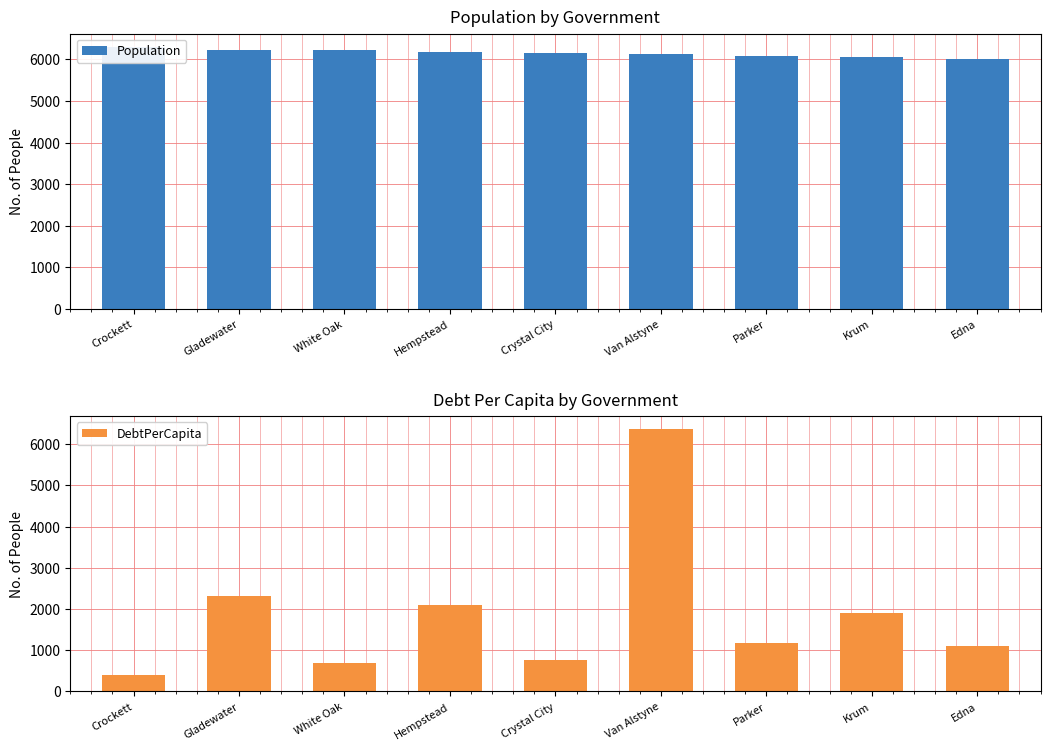

Rank the series by their average value, from lowest to highest.

DebtPerCapita, Population